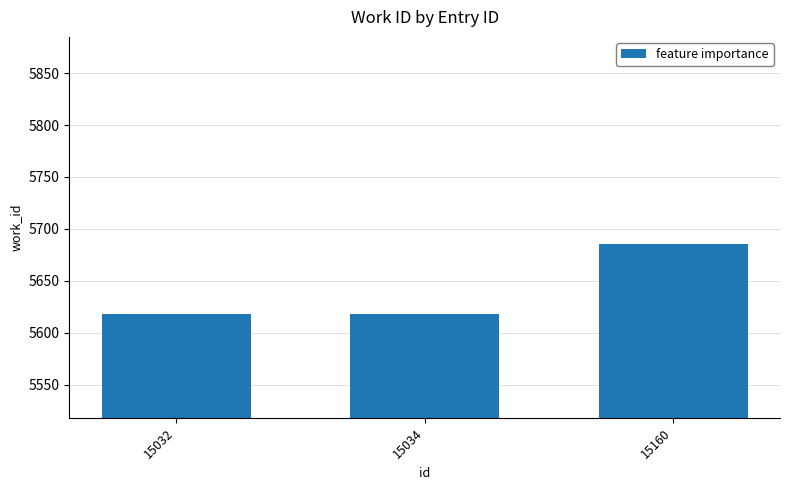

What is the difference between the maximum and second lowest values?

67